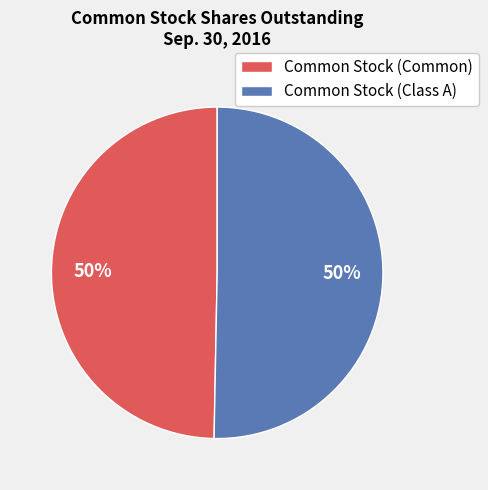

What is the ratio of the value at Common Stock (Common) to the value at Common Stock (Class A)?

1.0